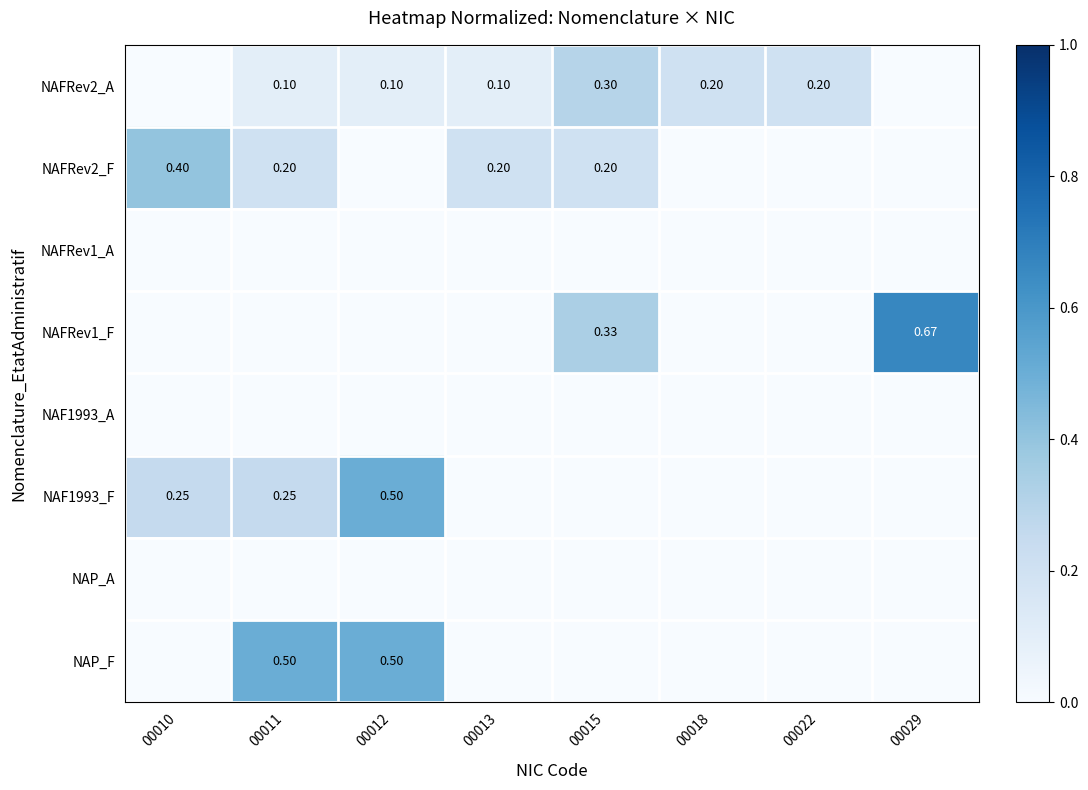

At which category does the chart reach its minimum across all series?

00010